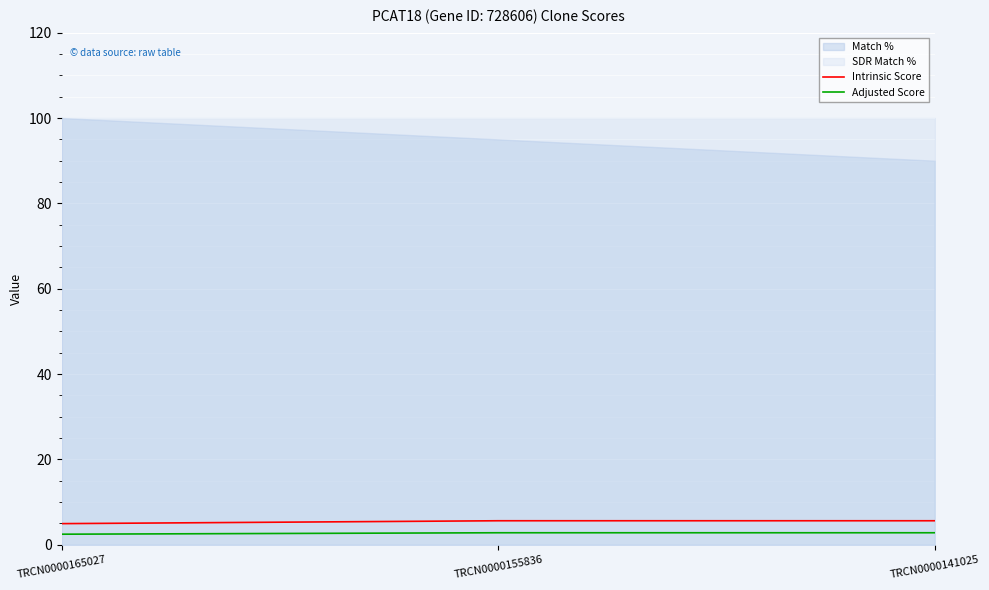

What is the value of the Intrinsic Score point at the 2nd from the left?

5.6